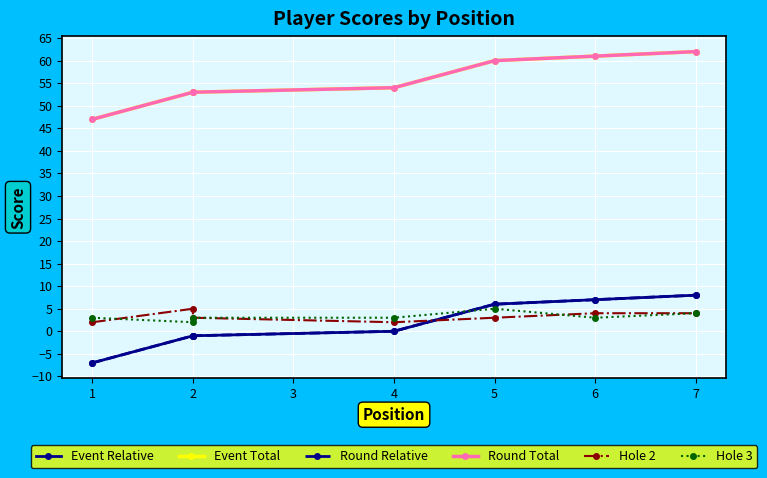

How many data points in Round Total are above 54?

3